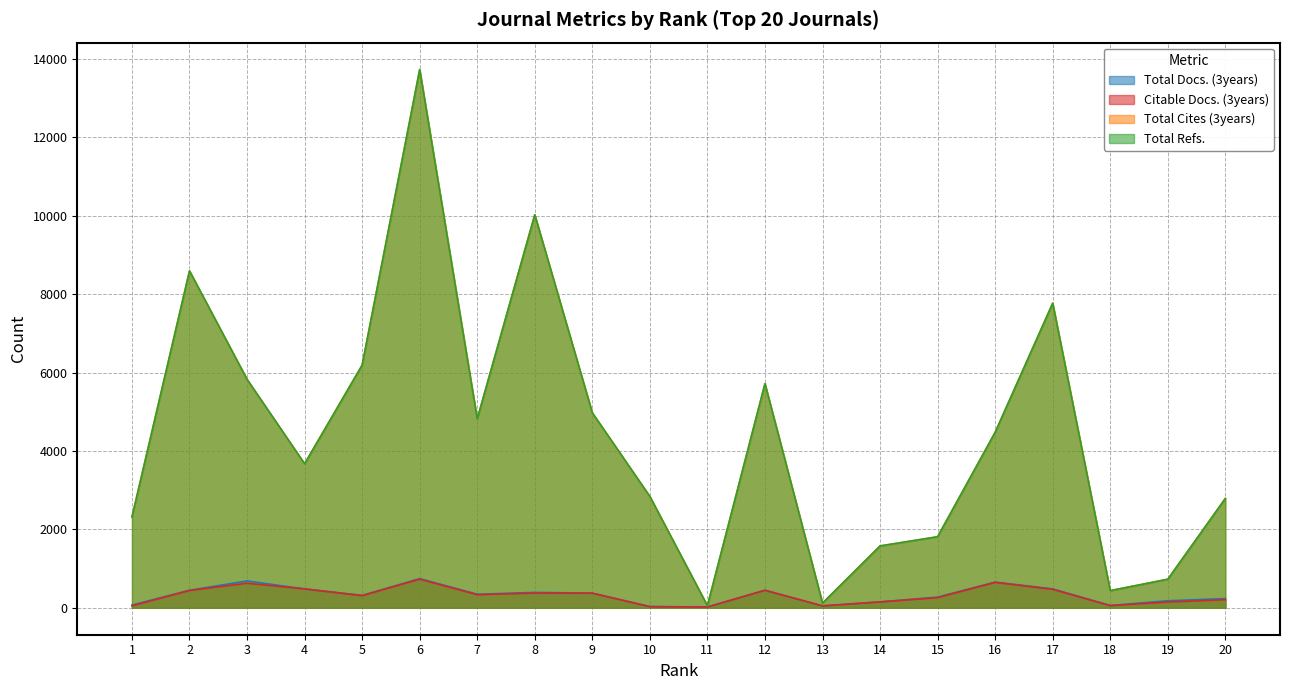

What is the maximum value shown in the chart?

13731